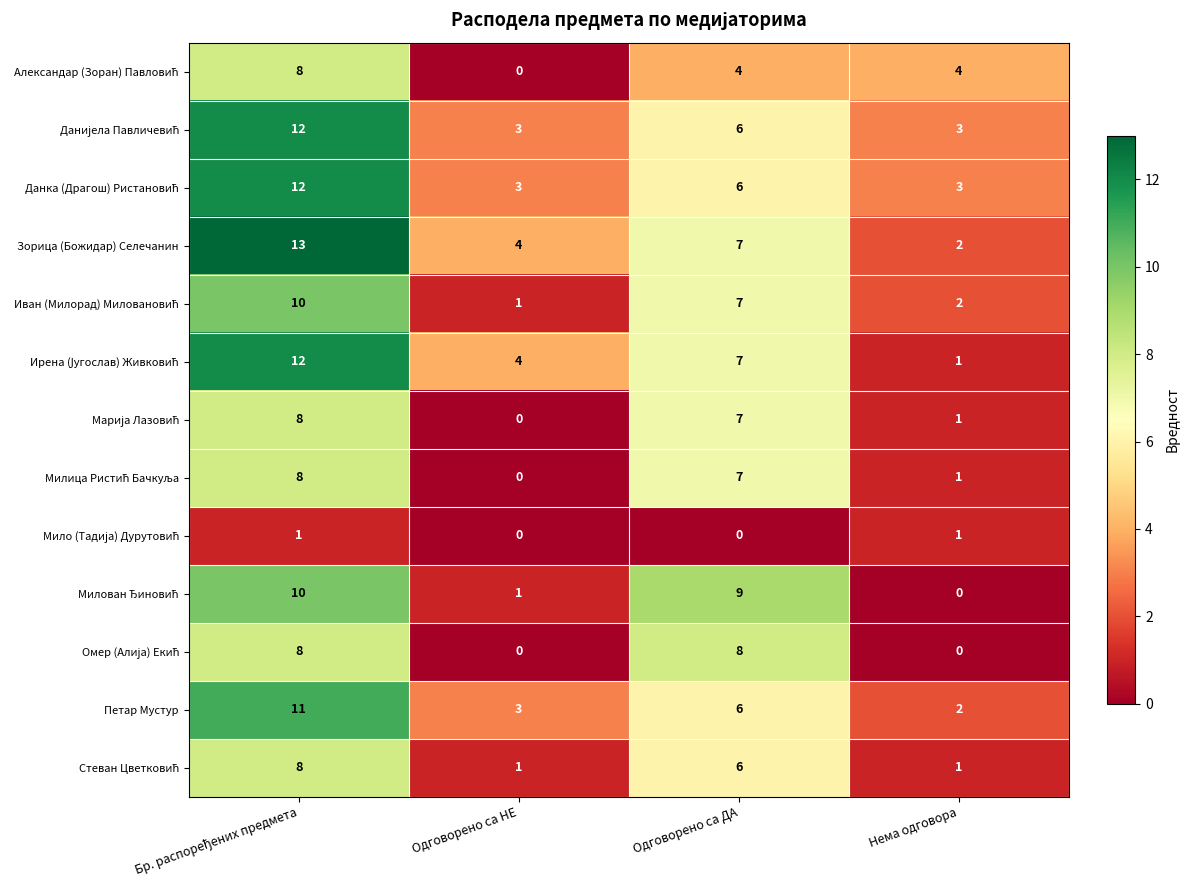

What is the greatest value displayed?

13